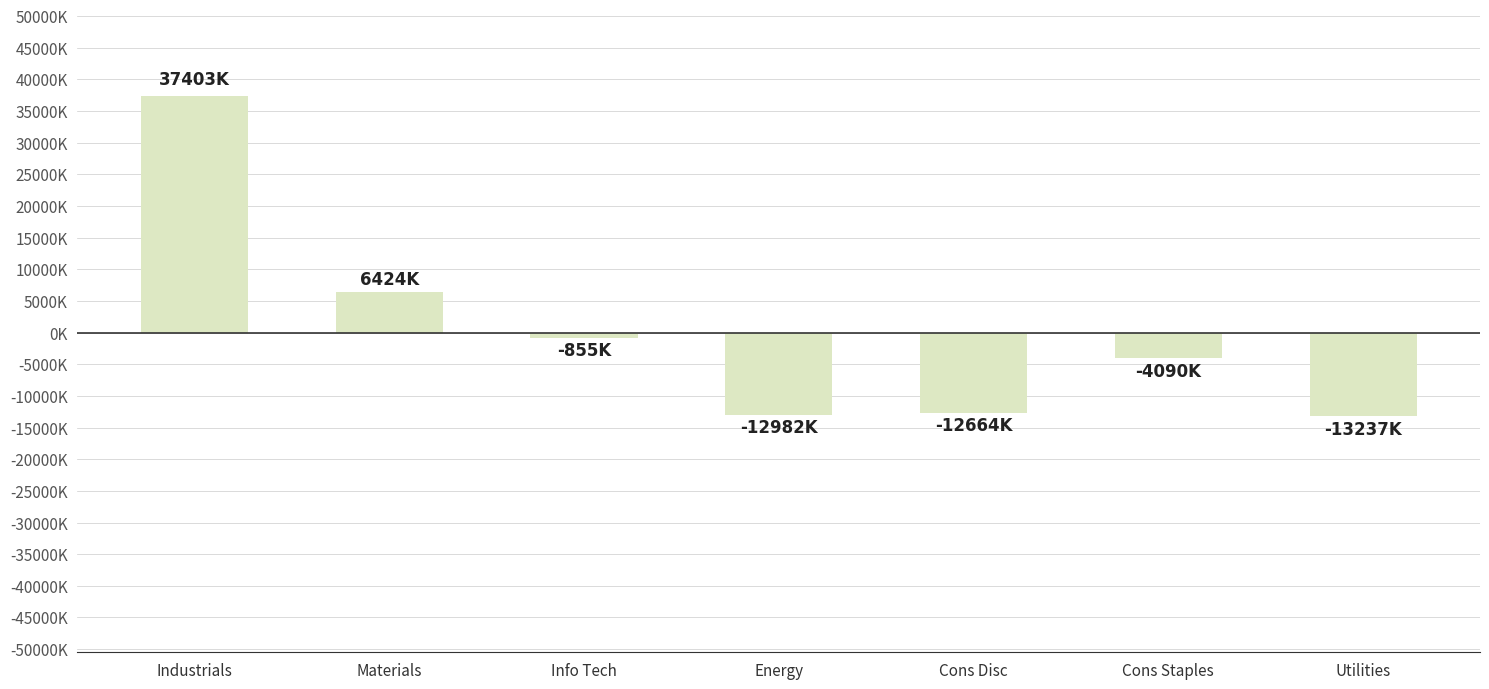

How many bars are there in total?

7